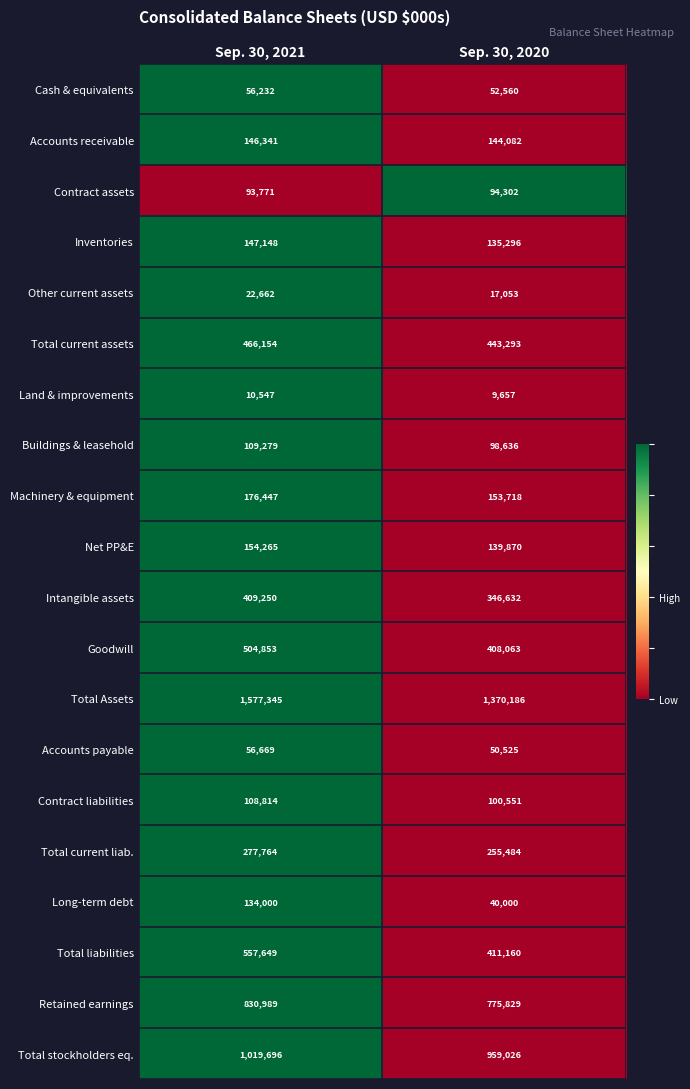

How many data points in Buildings & leasehold are less than 109279?

1